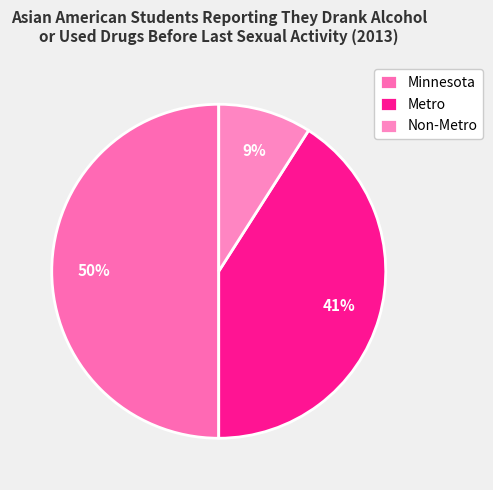

Is there a majority slice in this chart?

No